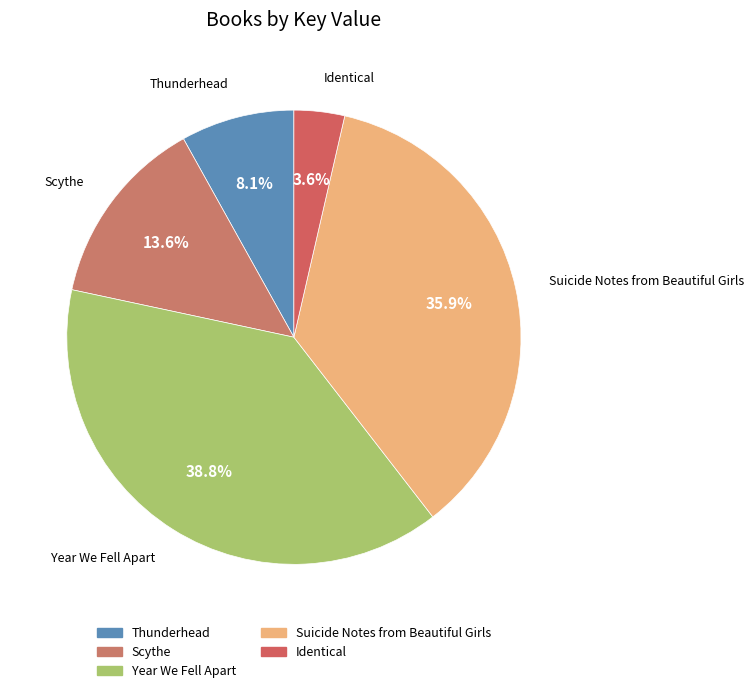

To the nearest percent, what percentage of the pie is Year We Fell Apart?

39%